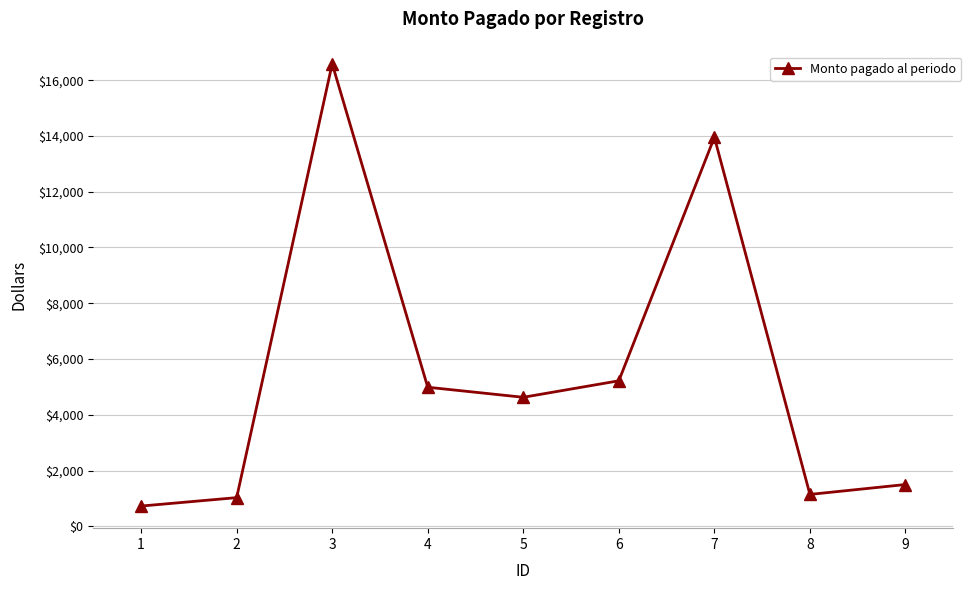

At which category does the data reach its first local peak?

3